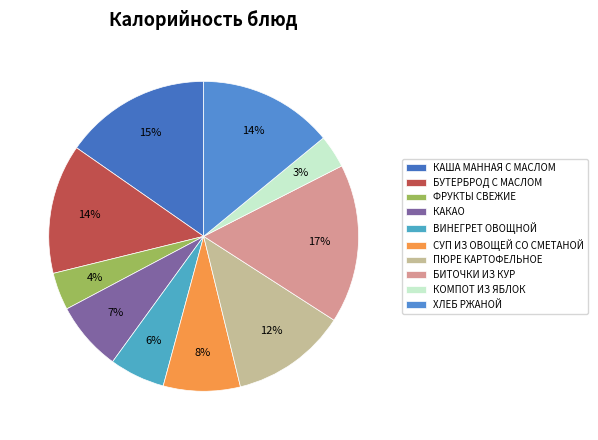

How many slices are in this pie chart?

10